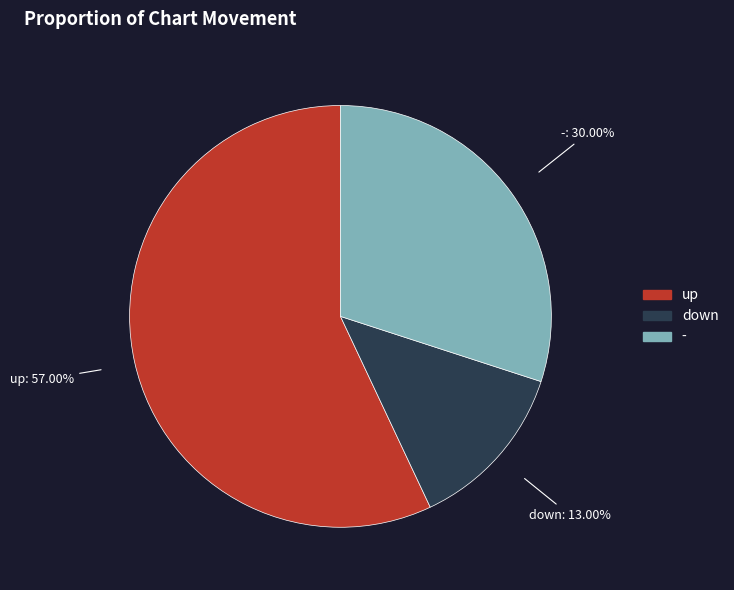

To the nearest percent, what portion does up represent?

57%